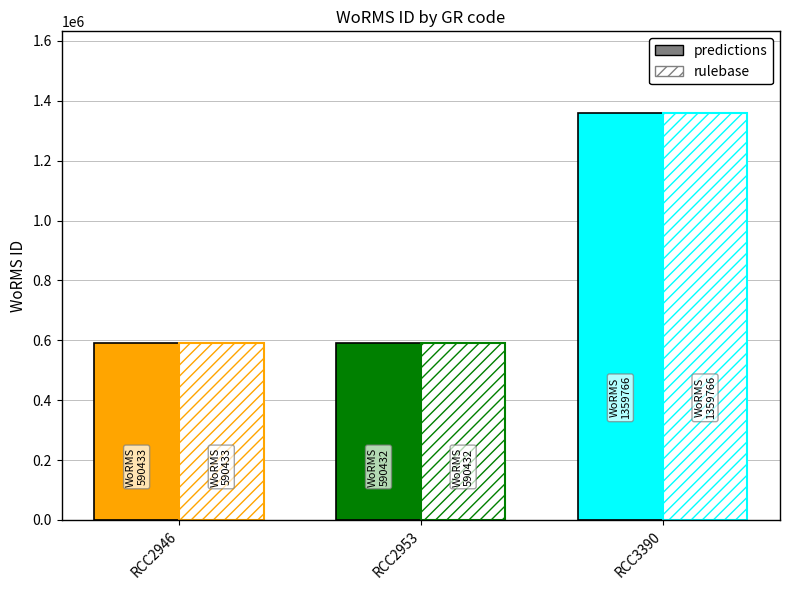

What is the value of the predictions bar at the 1st from the left?

590433